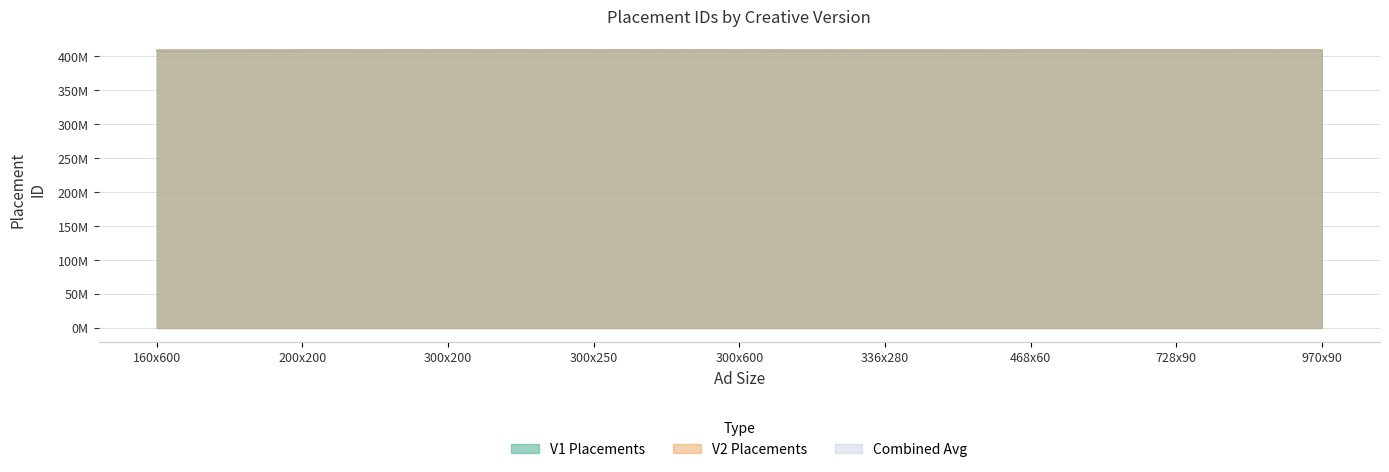

Which series has the widest spread of values?

V1 Placements